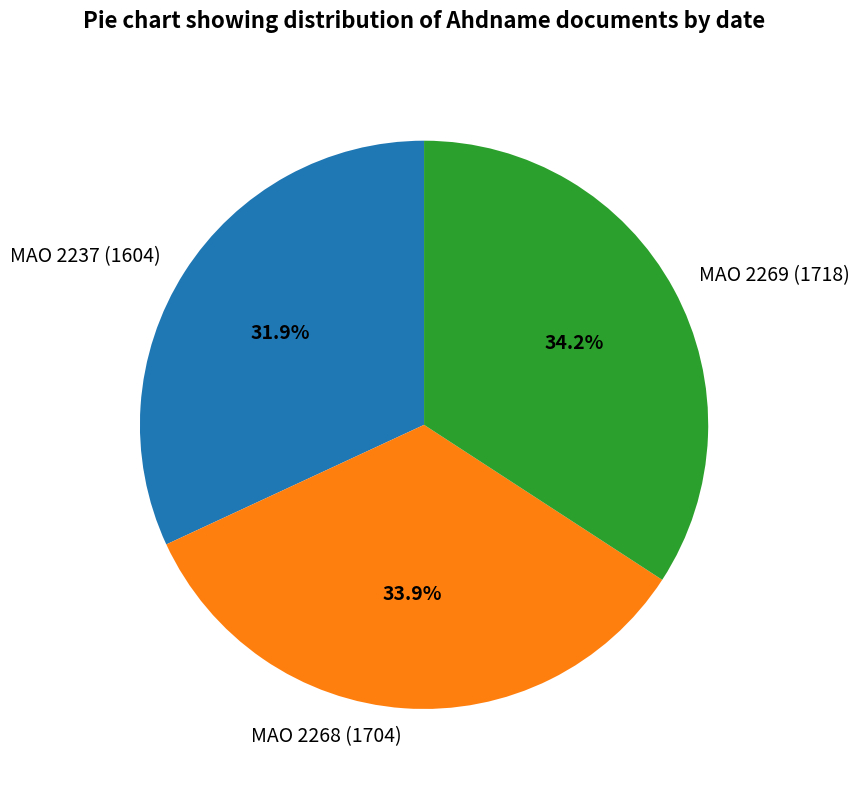

Do MAO 2269 (1718) and MAO 2268 (1704) together represent more than half of the pie?

Yes